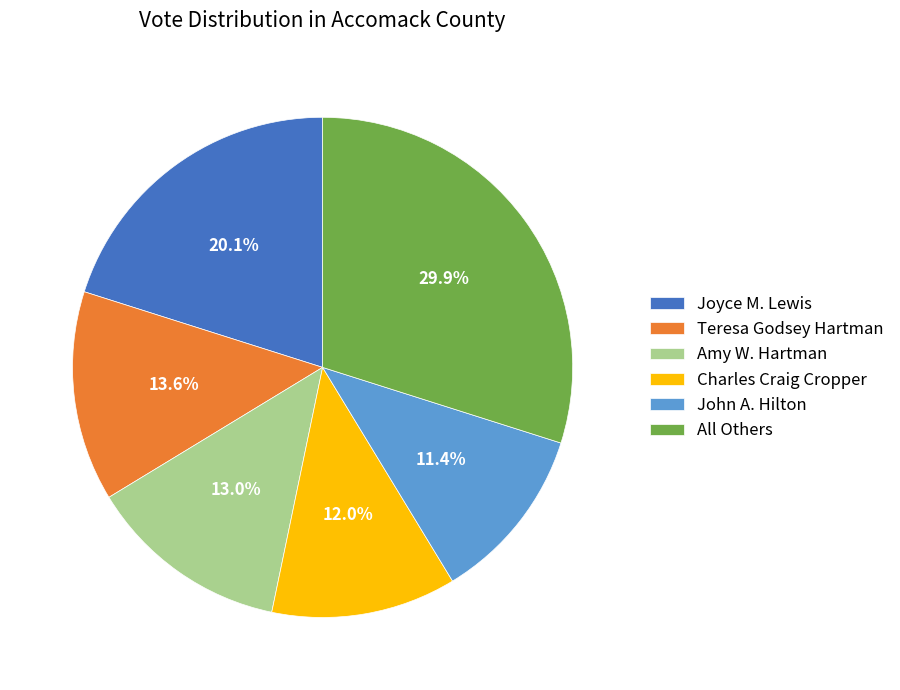

What is the ratio of the value at All Others to the value at Teresa Godsey Hartman?

2.2